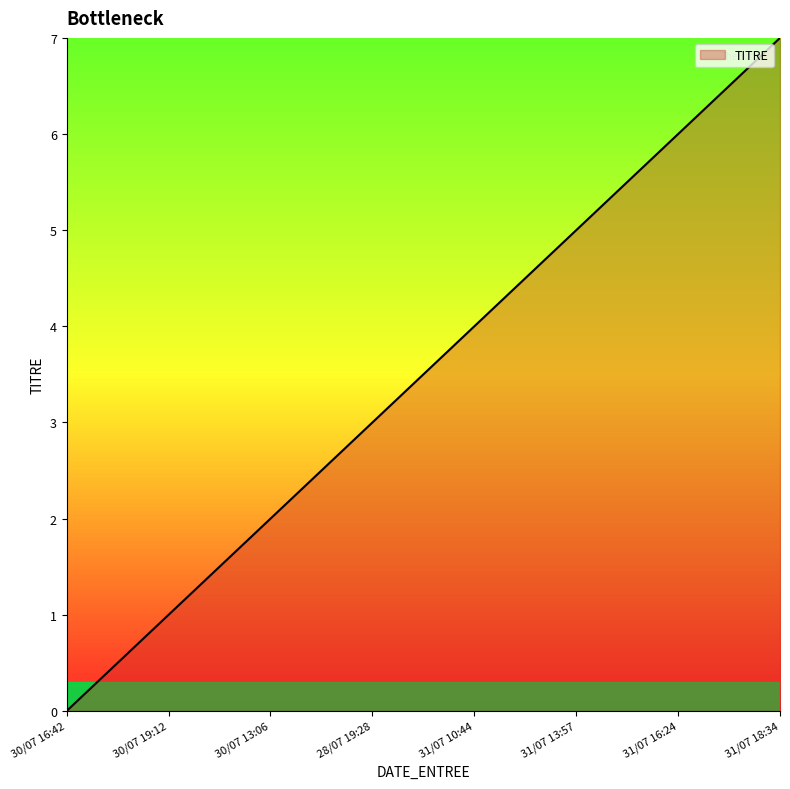

Reading left to right, what are all the values shown in this chart?

0	1	2	3	4	5	6	7